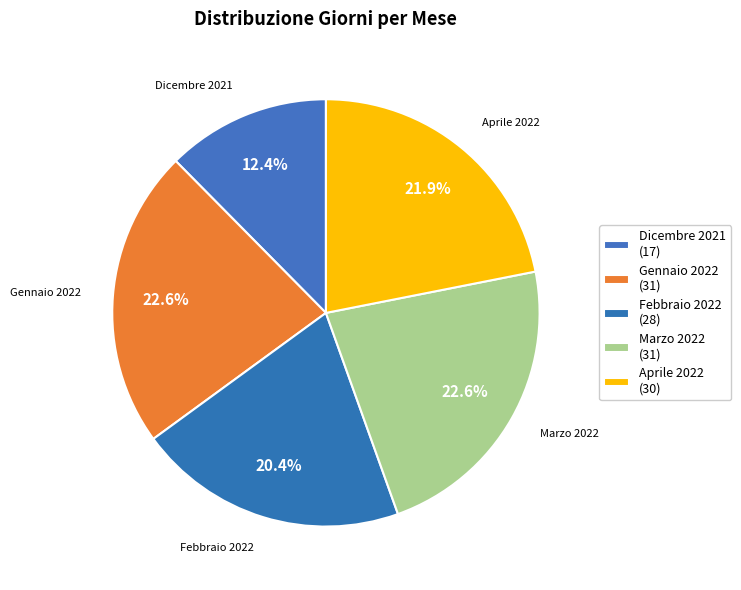

How many slices are in this pie chart?

5